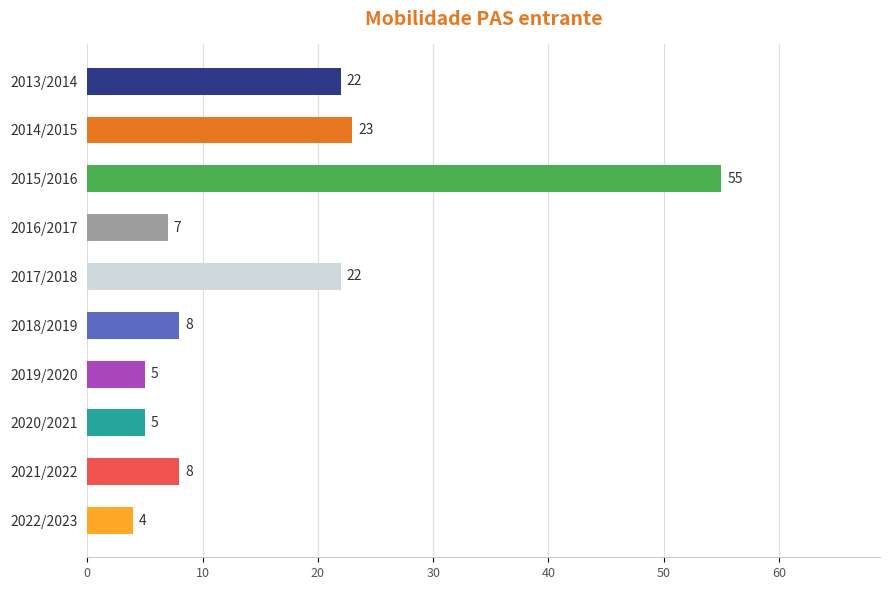

How many bars are there in total?

10